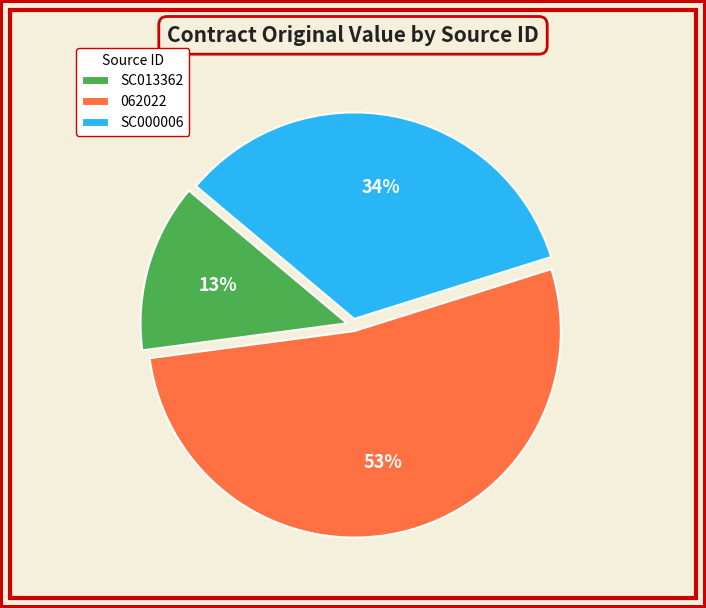

Does SC000006 represent more than half of the total?

No